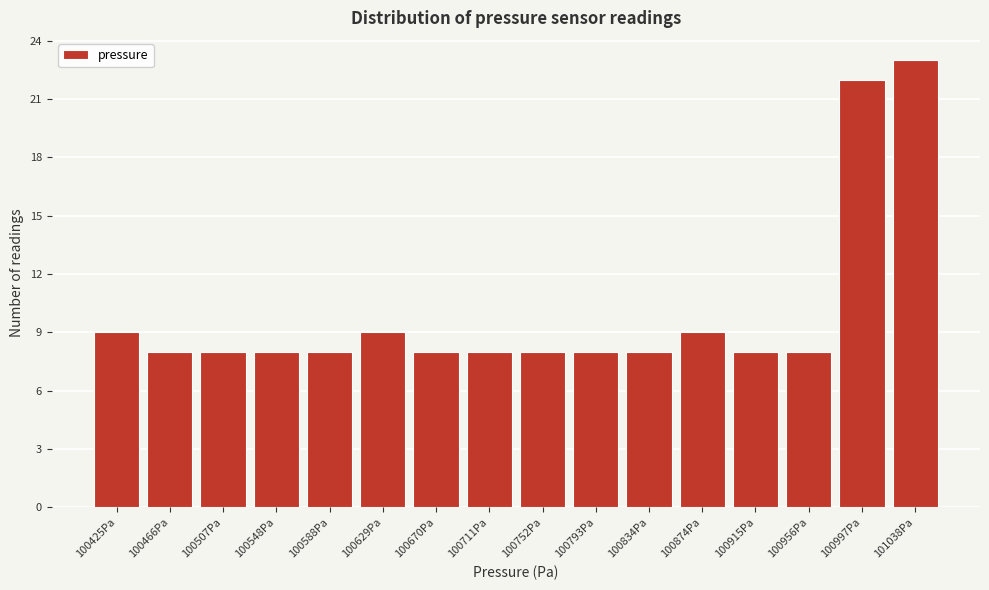

Reading right to left, extract all data points from this chart.

101038Pa=23	100997Pa=22	100956Pa=8	100915Pa=8	100874Pa=9	100834Pa=8	100793Pa=8	100752Pa=8	100711Pa=8	100670Pa=8	100629Pa=9	100588Pa=8	100548Pa=8	100507Pa=8	100466Pa=8	100425Pa=9